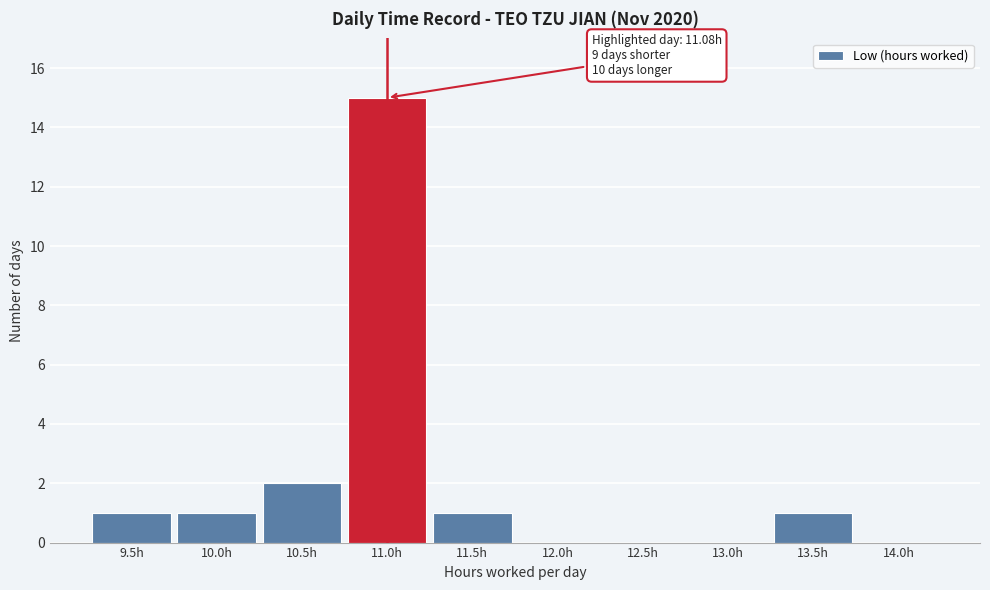

Reading left to right, extract all data points from this chart.

9.5h=1	10.0h=1	10.5h=2	11.0h=15	11.5h=1	12.0h=0	12.5h=0	13.0h=0	13.5h=1	14.0h=0